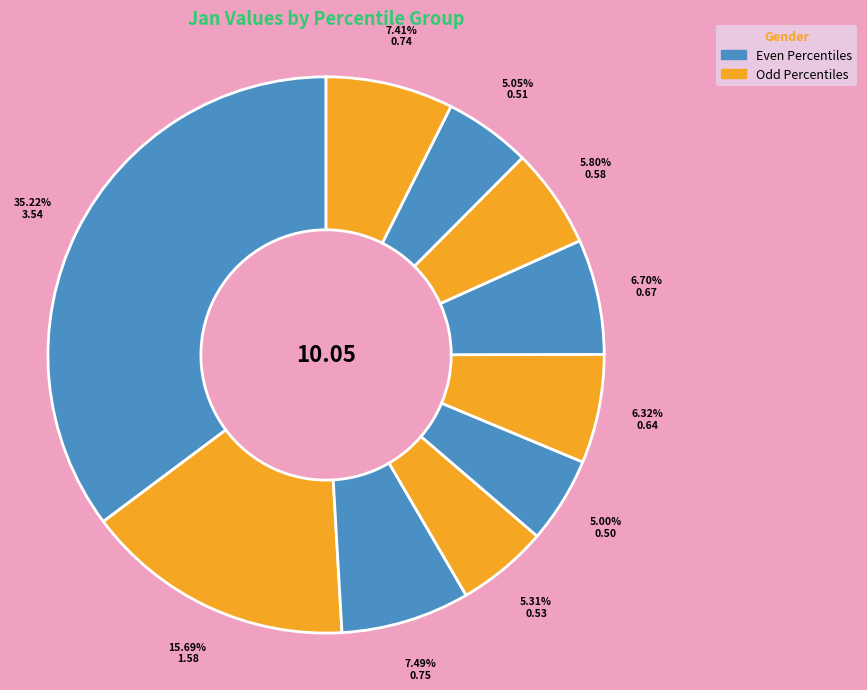

How many segments does this pie chart have?

10